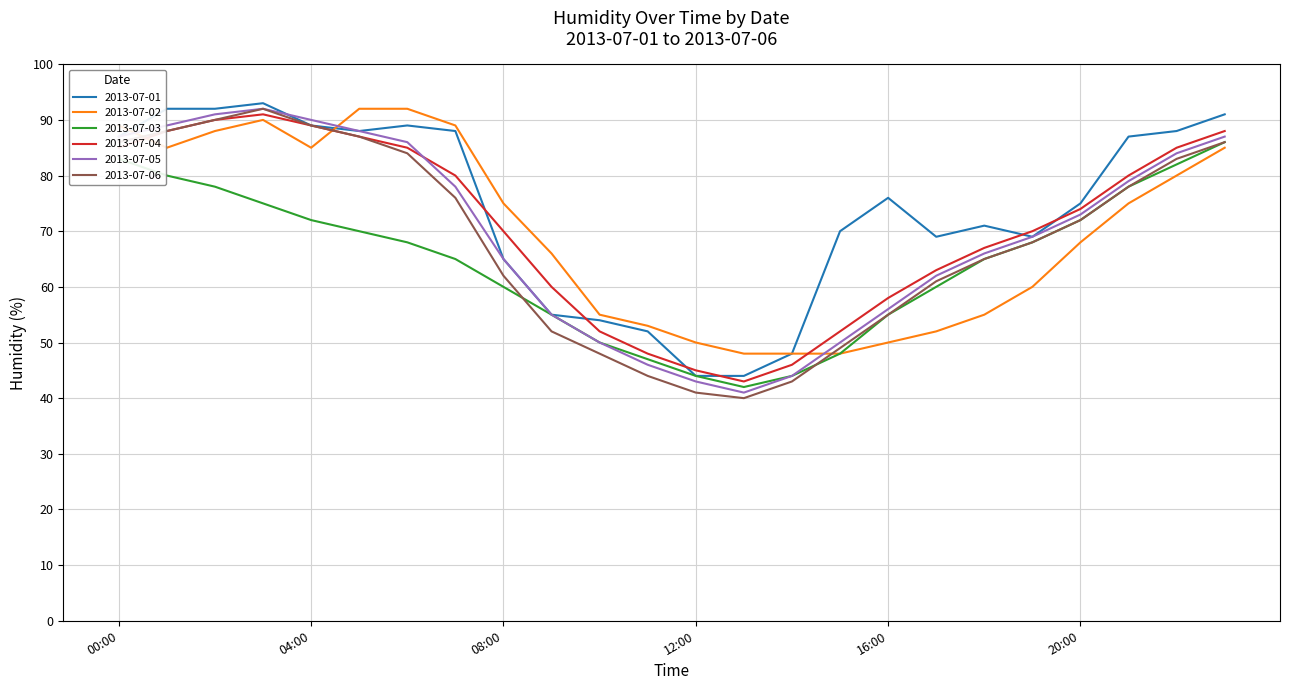

What is the difference between the second highest and second lowest values in the 2013-07-06 series?

49